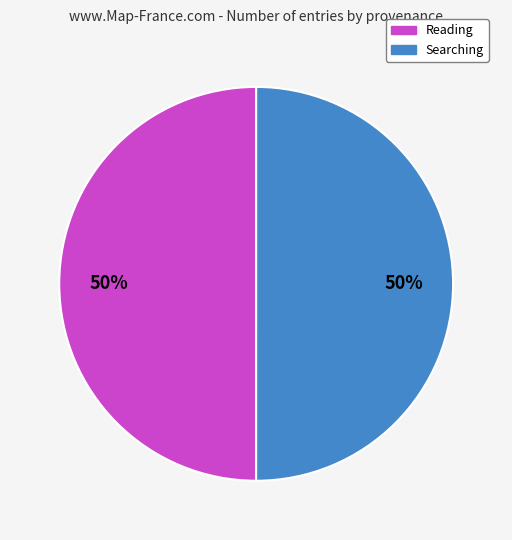

How many slices are in this pie chart?

2